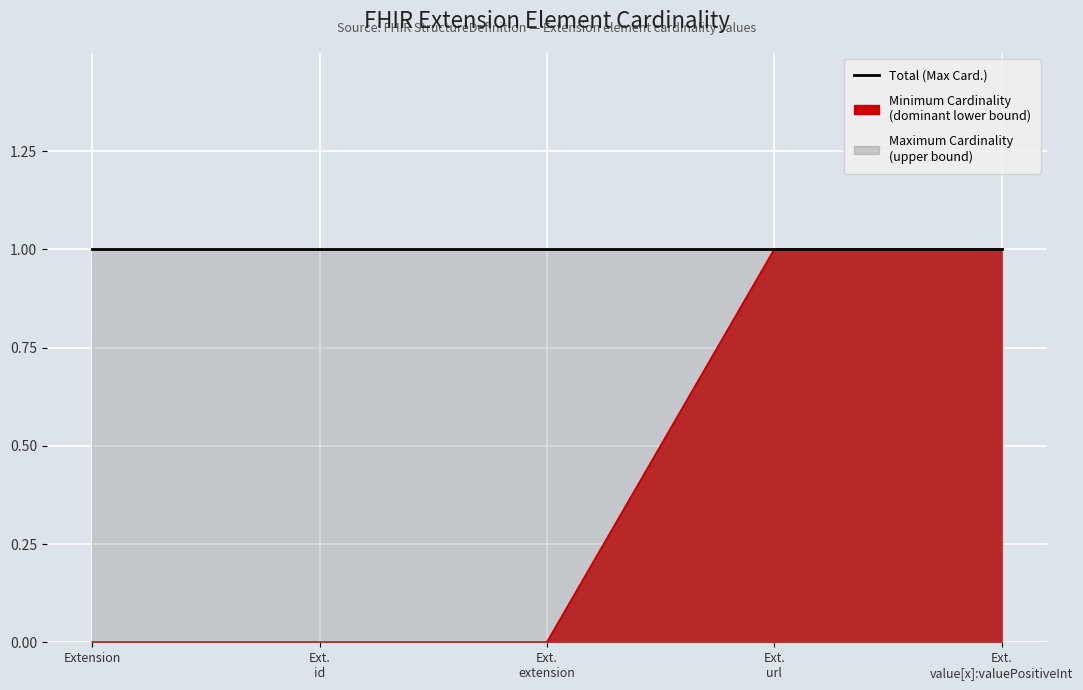

Rank the categories by value from highest to lowest.

Ext. url, Ext. value[x]:valuePositiveInt, Extension, Ext. id, Ext. extension